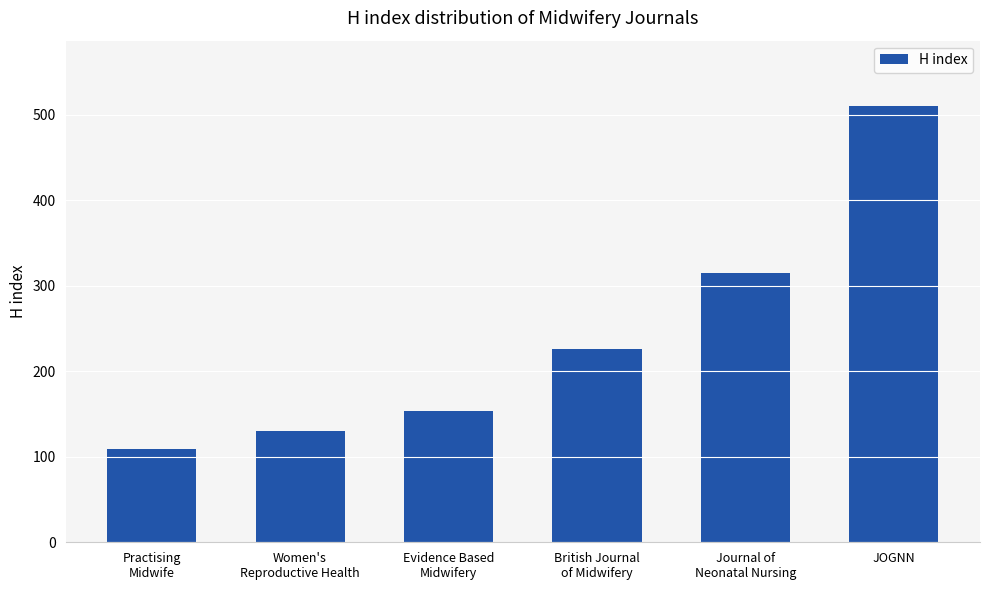

What value does the data have at JOGNN, to the nearest 5?

510